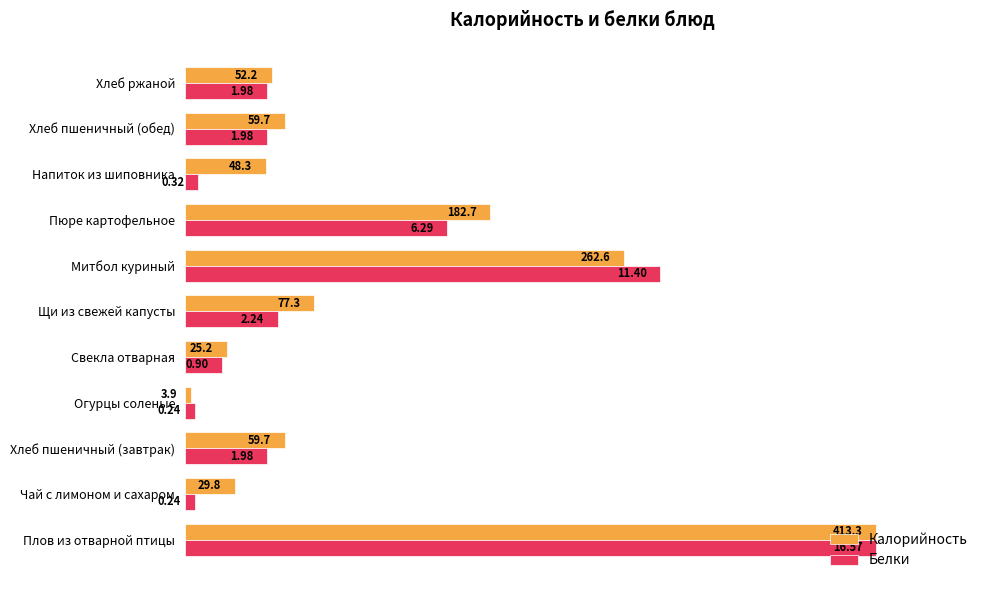

Rank the series by their average value, from lowest to highest.

Белки, Калорийность